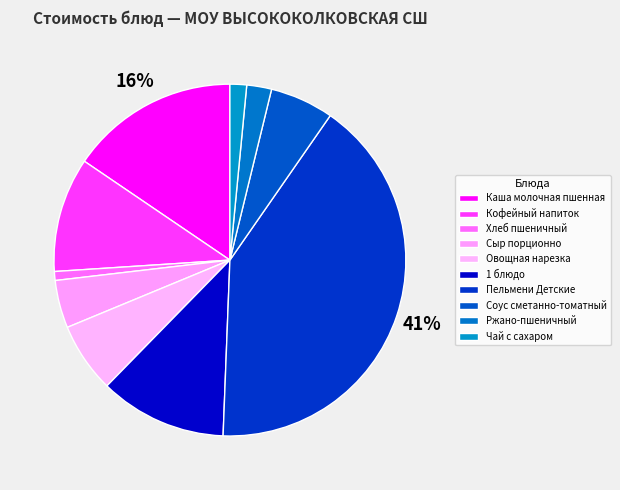

How many segments does this pie chart have?

10